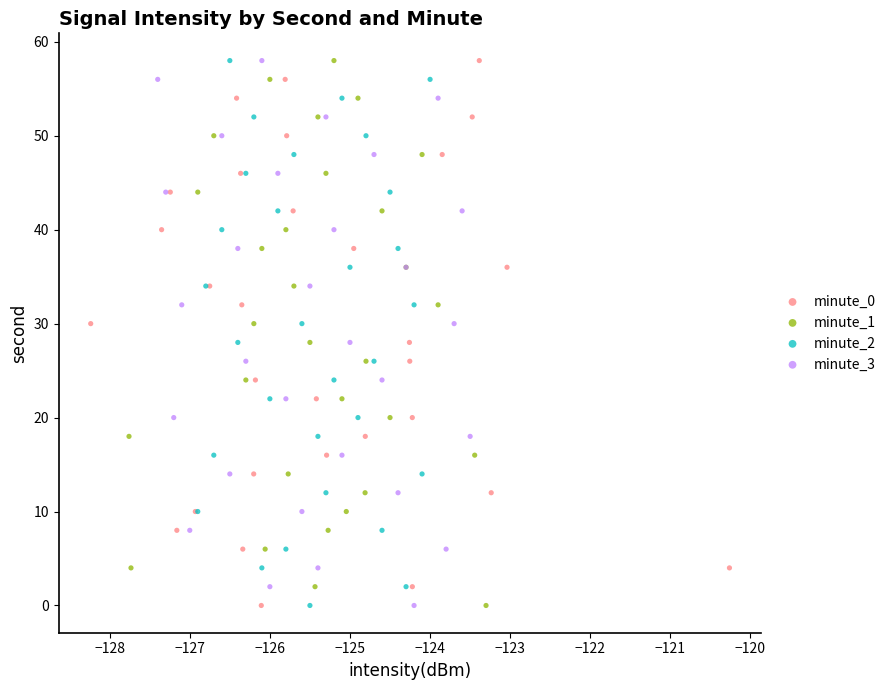

What are all the series names shown in the legend?

minute_0, minute_1, minute_2, minute_3